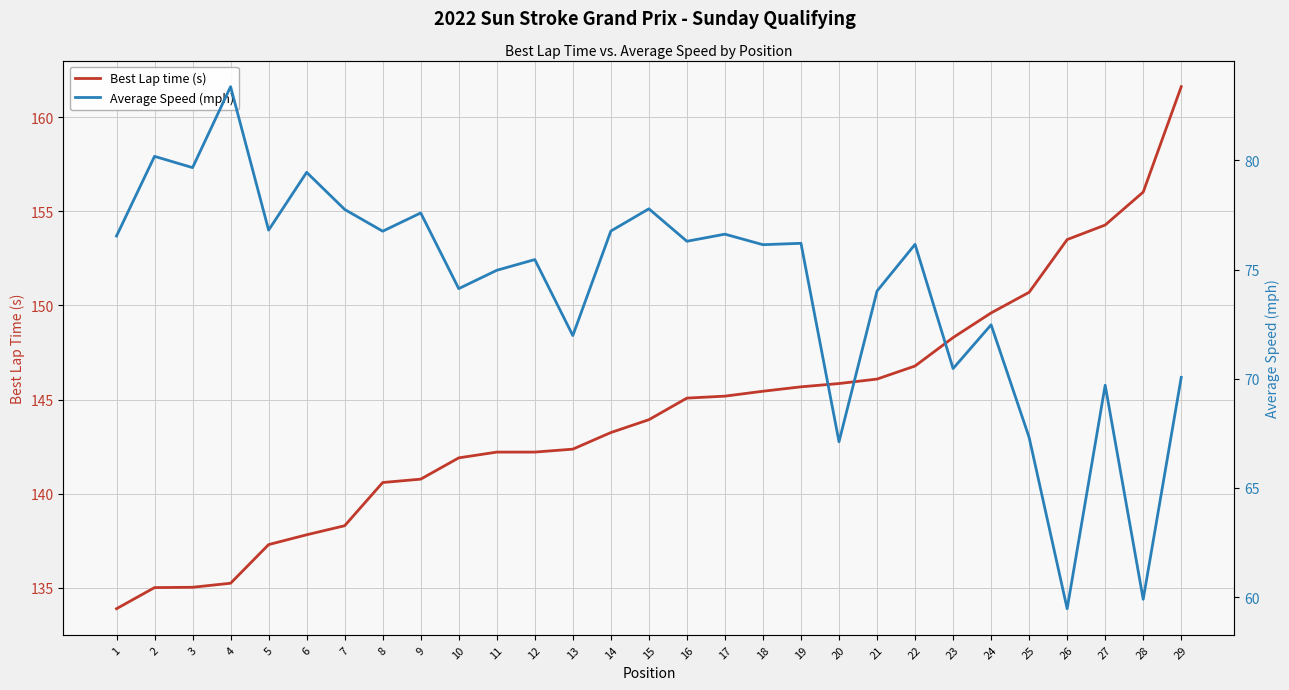

How many data points does each series have?

29